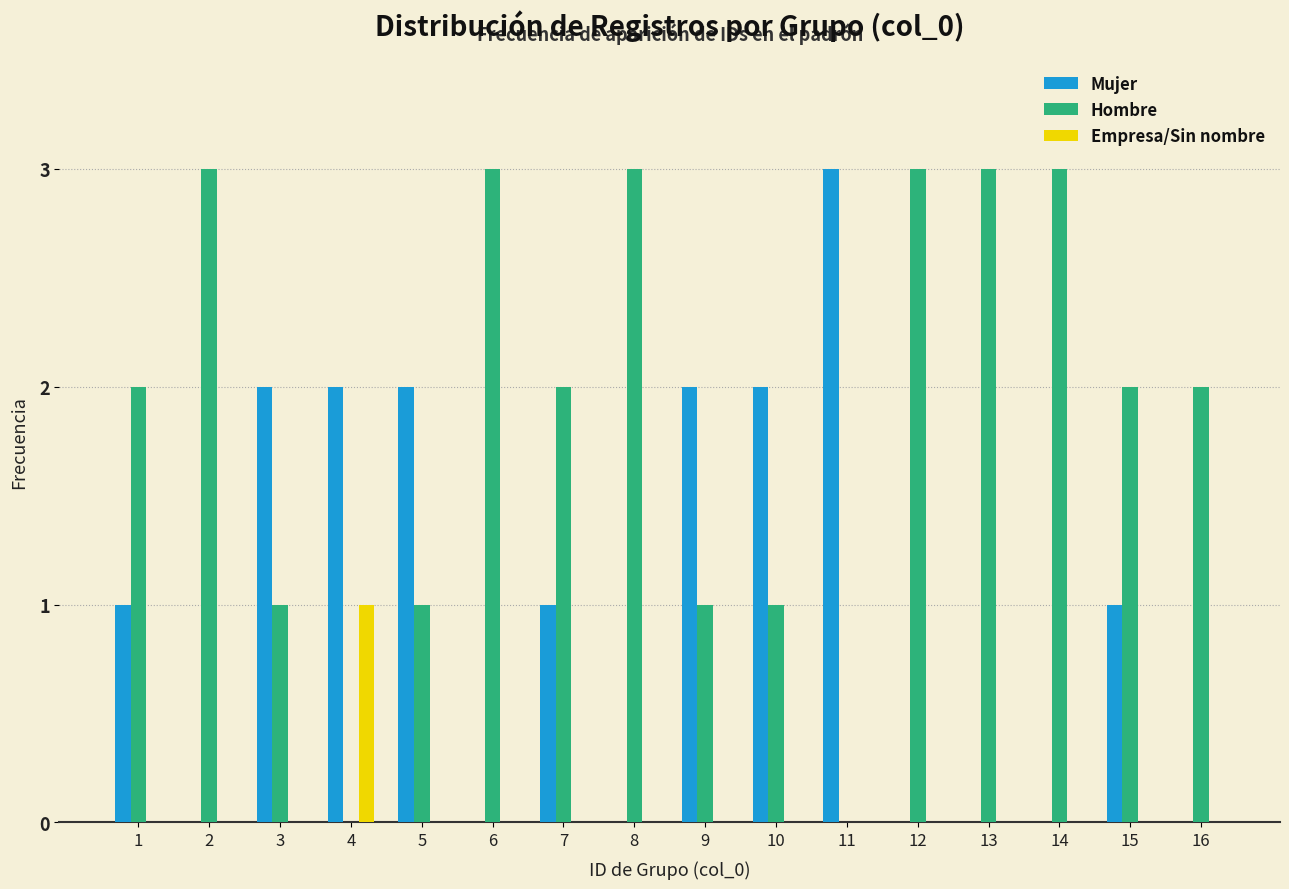

What is the sum of the Hombre values at 7 and 14?

5